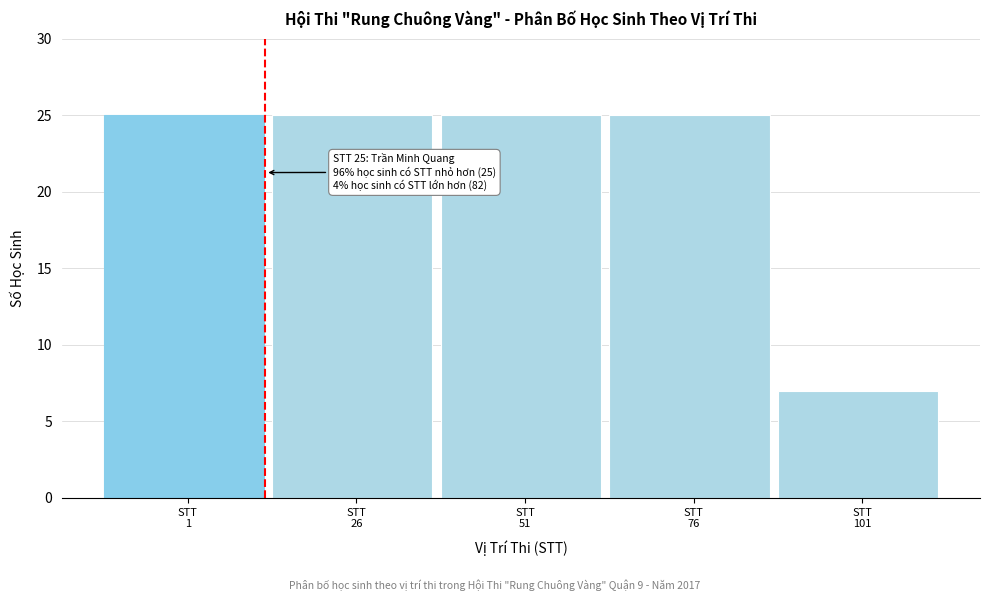

Reading right to left, extract all data points from this chart.

7	25	25	25	25